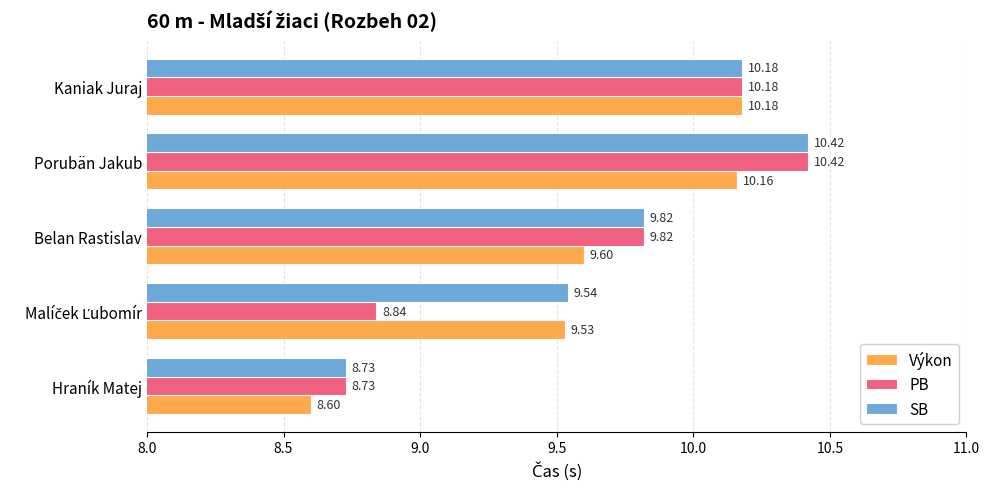

What is the sum of all SB values?

48.7